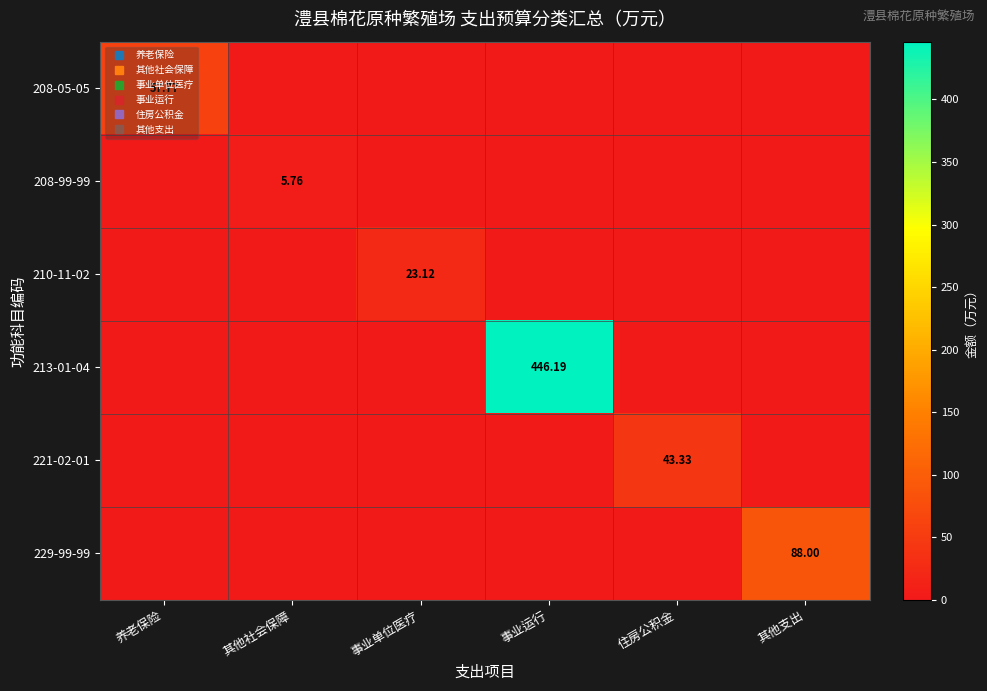

The value of 229-99-99 at 其他社会保障 is 42.6. True or false?

False